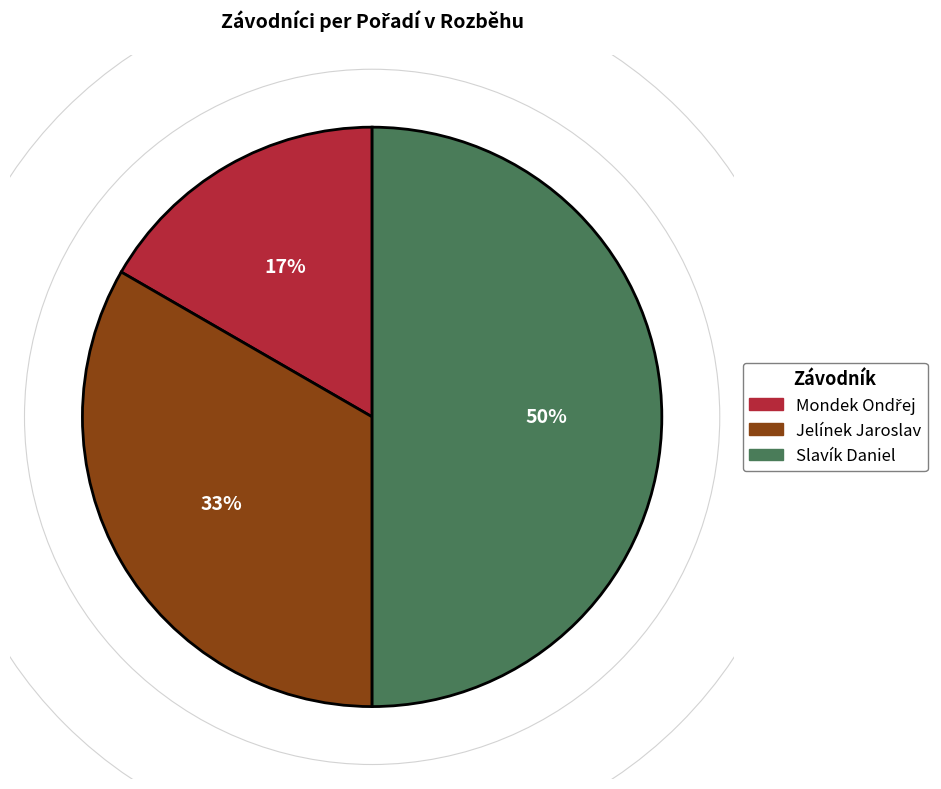

Which category has the biggest portion of the pie?

Slavík Daniel